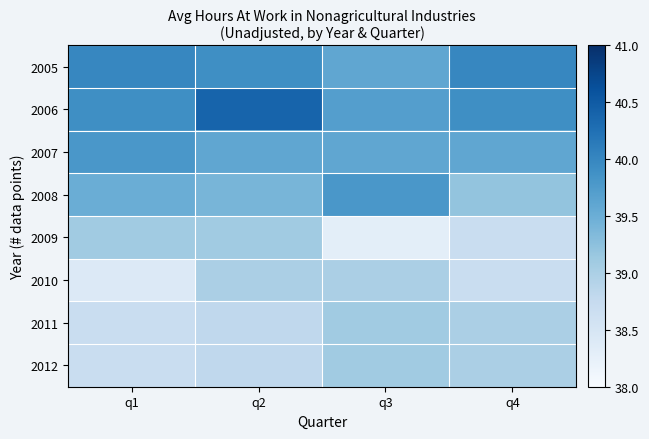

What is the smallest value displayed?

38.3